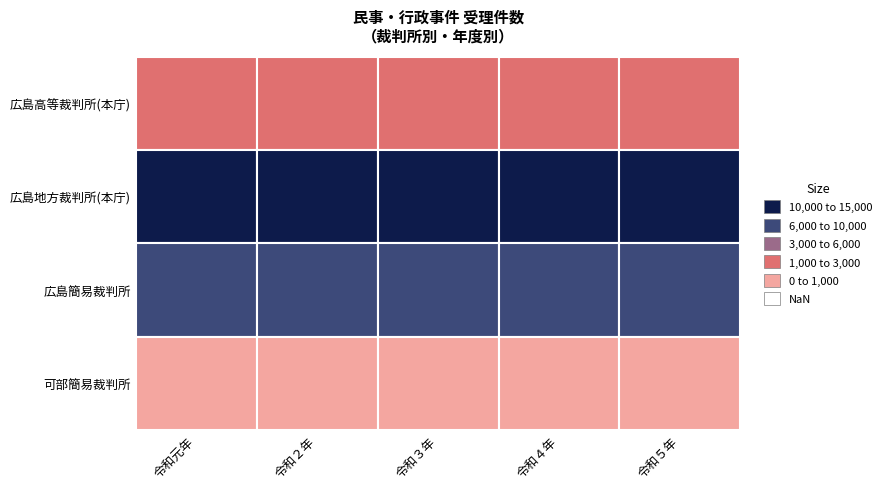

At which category does the chart reach its peak across all series?

1